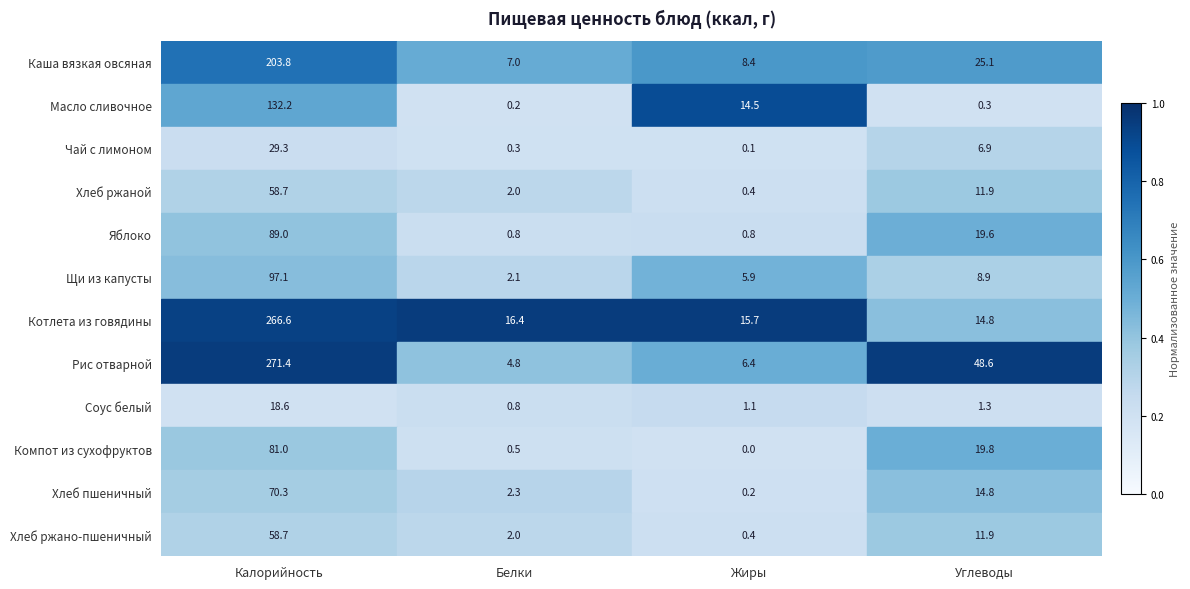

The value of Хлеб ржано-пшеничный at Углеводы is 11.9. True or false?

True